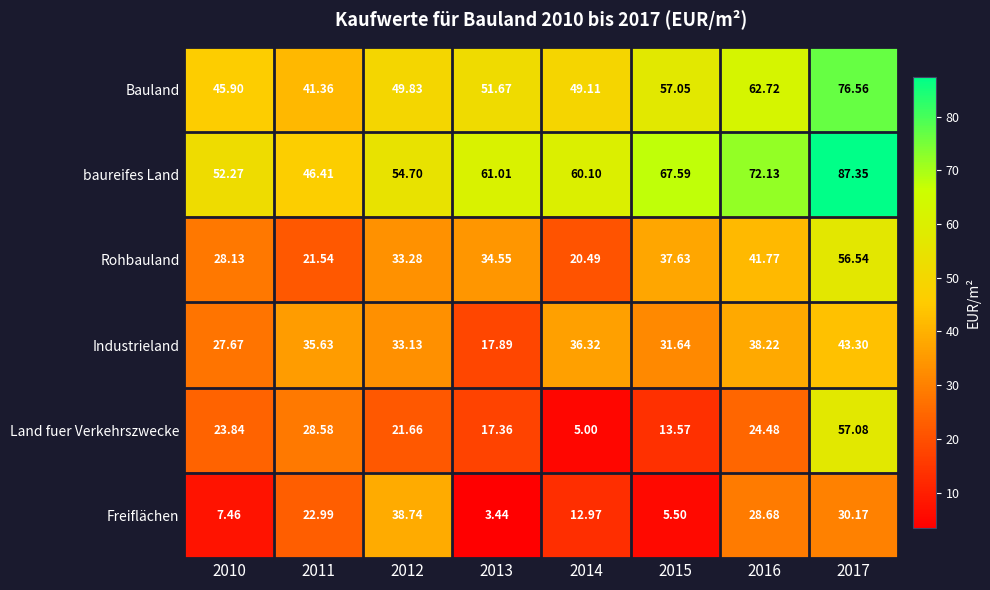

How many data points does each series have?

8